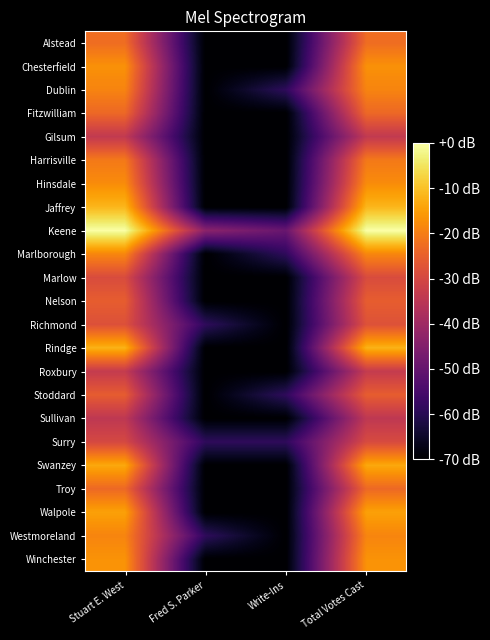

Reading left to right, list all the values displayed in this chart.

Alstead: Stuart E. West=-22.7	Fred S. Parker=-70.0	Write-Ins=-70.0	Total Votes Cast=-22.7
Chesterfield: Stuart E. West=-16.9	Fred S. Parker=-70.0	Write-Ins=-70.0	Total Votes Cast=-16.9
Dublin: Stuart E. West=-18.9	Fred S. Parker=-70.0	Write-Ins=-58.9	Total Votes Cast=-18.9
Fitzwilliam: Stuart E. West=-23.5	Fred S. Parker=-70.0	Write-Ins=-70.0	Total Votes Cast=-23.5
Gilsum: Stuart E. West=-33.8	Fred S. Parker=-70.0	Write-Ins=-70.0	Total Votes Cast=-33.8
Harrisville: Stuart E. West=-20.7	Fred S. Parker=-70.0	Write-Ins=-70.0	Total Votes Cast=-20.7
Hinsdale: Stuart E. West=-17.7	Fred S. Parker=-70.0	Write-Ins=-70.0	Total Votes Cast=-17.7
Jaffrey: Stuart E. West=-11.4	Fred S. Parker=-70.0	Write-Ins=-70.0	Total Votes Cast=-11.4
Keene: Stuart E. West=-0.1	Fred S. Parker=-43.4	Write-Ins=-49.4	Total Votes Cast=0.0
Marlborough: Stuart E. West=-18.5	Fred S. Parker=-70.0	Write-Ins=-58.9	Total Votes Cast=-18.4
Marlow: Stuart E. West=-29.1	Fred S. Parker=-70.0	Write-Ins=-70.0	Total Votes Cast=-29.1
Nelson: Stuart E. West=-25.5	Fred S. Parker=-70.0	Write-Ins=-70.0	Total Votes Cast=-25.5
Richmond: Stuart E. West=-28.1	Fred S. Parker=-58.9	Write-Ins=-70.0	Total Votes Cast=-27.8
Rindge: Stuart E. West=-12.1	Fred S. Parker=-70.0	Write-Ins=-70.0	Total Votes Cast=-12.1
Roxbury: Stuart E. West=-33.4	Fred S. Parker=-70.0	Write-Ins=-70.0	Total Votes Cast=-33.4
Stoddard: Stuart E. West=-25.7	Fred S. Parker=-70.0	Write-Ins=-58.9	Total Votes Cast=-25.5
Sullivan: Stuart E. West=-34.3	Fred S. Parker=-70.0	Write-Ins=-70.0	Total Votes Cast=-34.3
Surry: Stuart E. West=-30.0	Fred S. Parker=-58.9	Write-Ins=-58.9	Total Votes Cast=-29.4
Swanzey: Stuart E. West=-13.5	Fred S. Parker=-70.0	Write-Ins=-70.0	Total Votes Cast=-13.5
Troy: Stuart E. West=-23.4	Fred S. Parker=-70.0	Write-Ins=-70.0	Total Votes Cast=-23.4
Walpole: Stuart E. West=-14.5	Fred S. Parker=-70.0	Write-Ins=-70.0	Total Votes Cast=-14.5
Westmoreland: Stuart E. West=-18.9	Fred S. Parker=-58.9	Write-Ins=-70.0	Total Votes Cast=-18.8
Winchester: Stuart E. West=-16.7	Fred S. Parker=-70.0	Write-Ins=-70.0	Total Votes Cast=-16.7